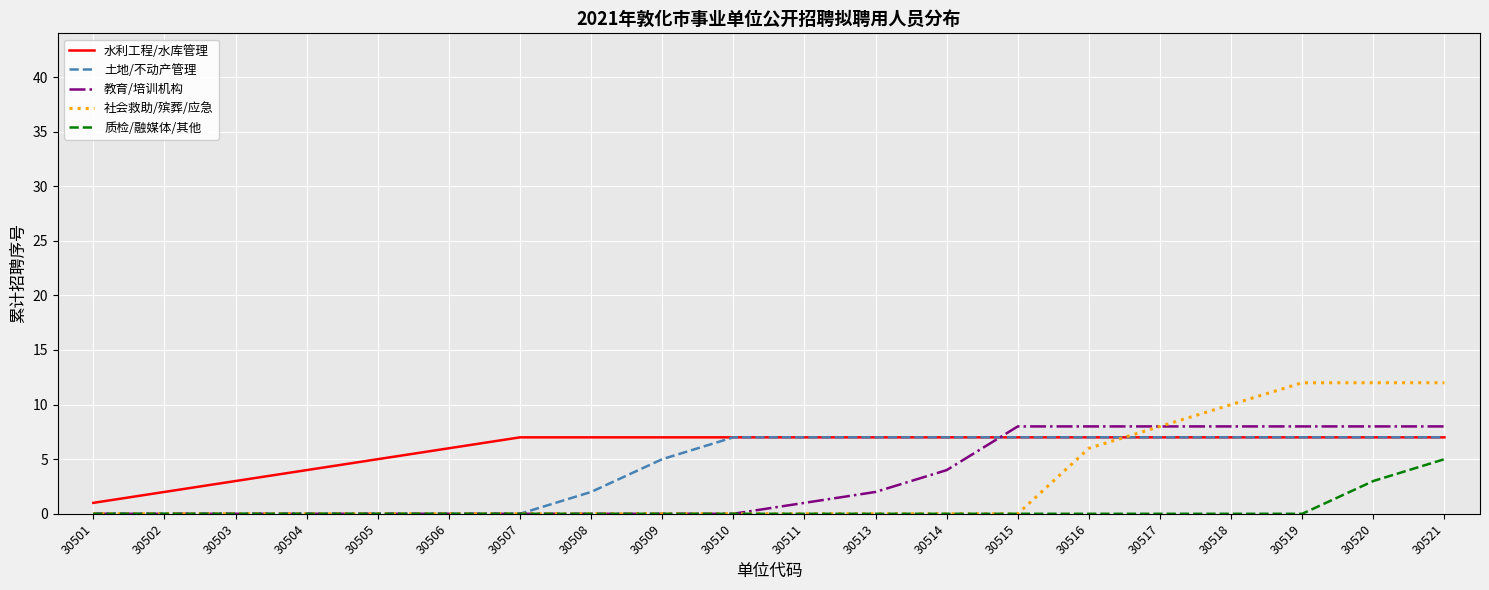

Count the number of data series in this chart.

5